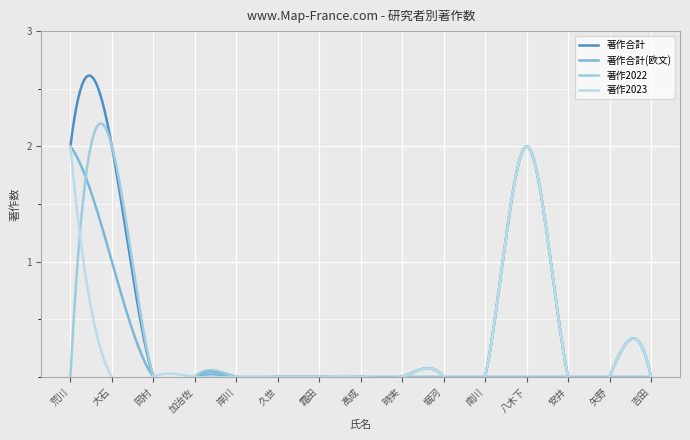

At how many categories does at least one series exceed 1?

3